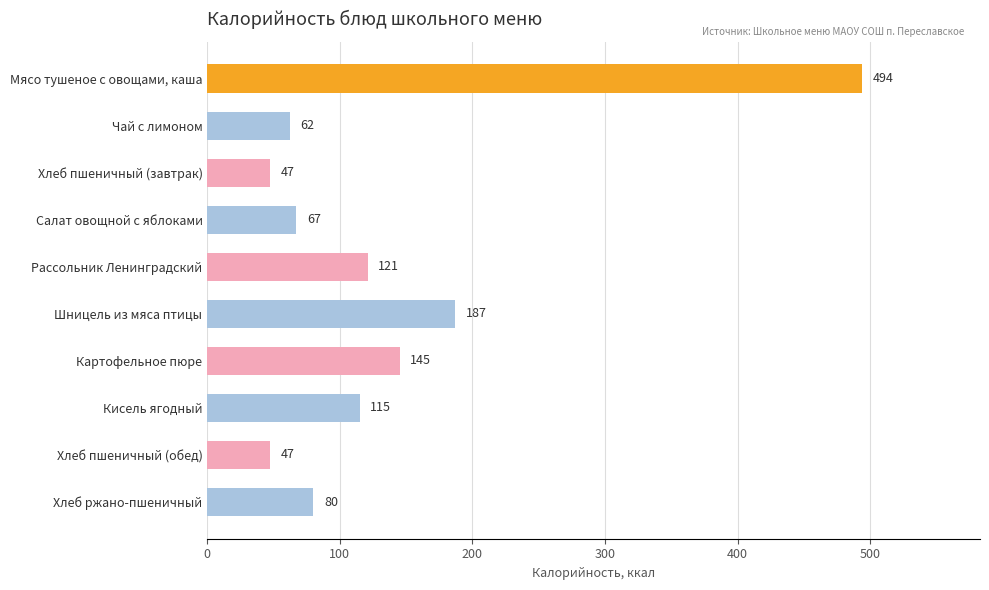

Where is the data nearest to the value 270?

Шницель из мяса птицы